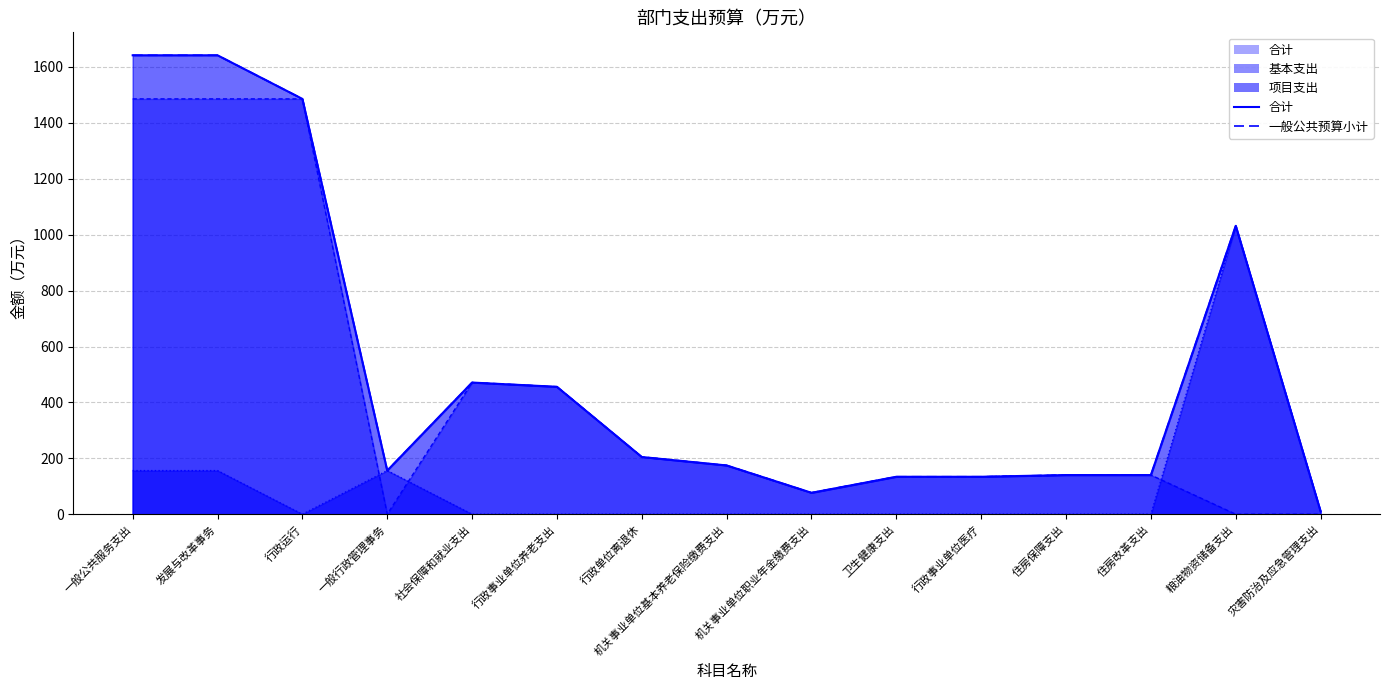

Count the number of categories in the chart.

15